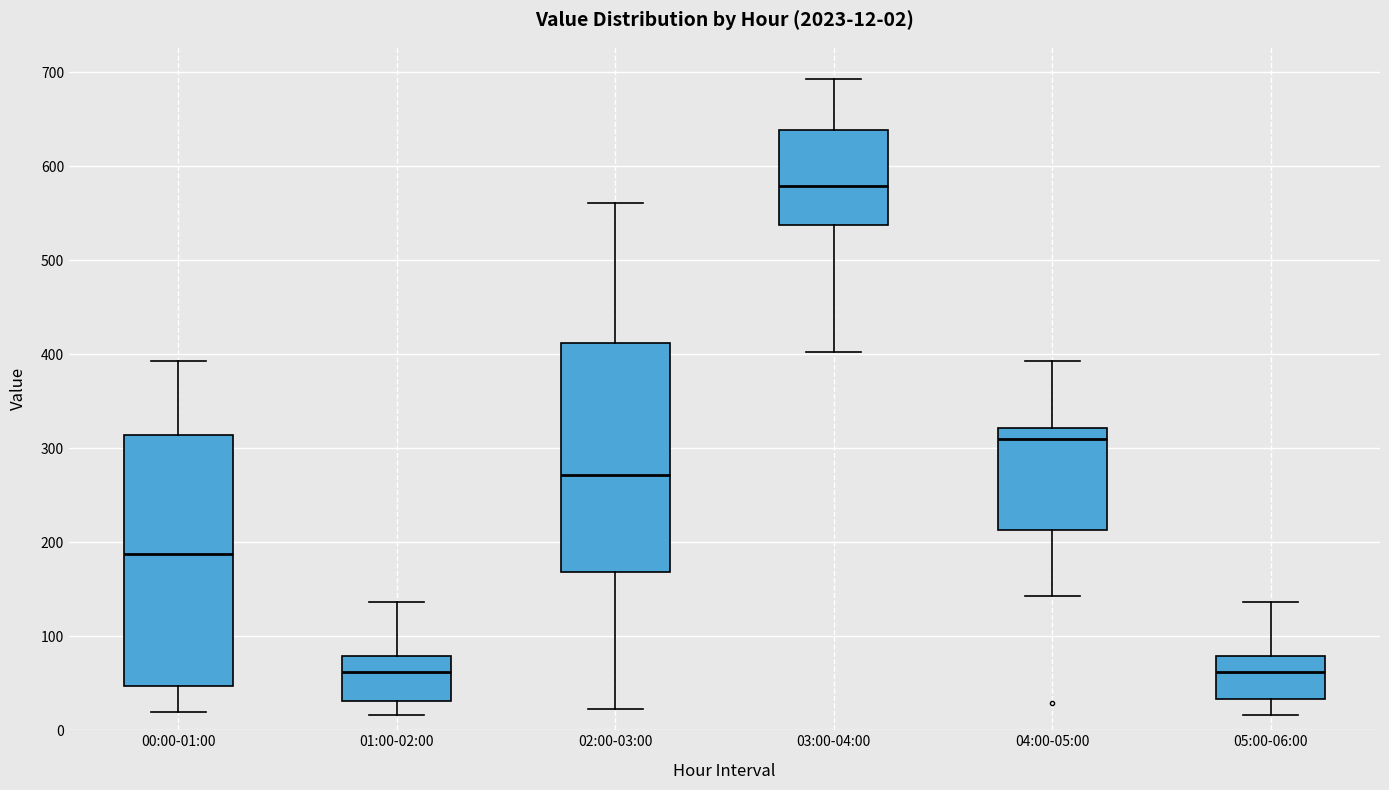

Which box is the tallest, from its lower edge to its upper edge?

00:00-01:00